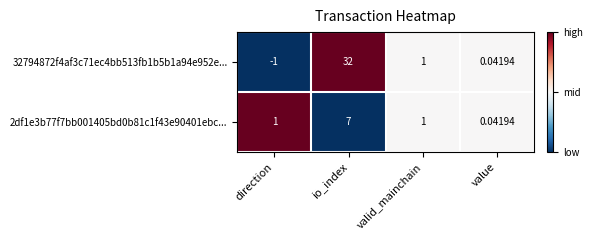

At how many categories does at least one series exceed 0?

4